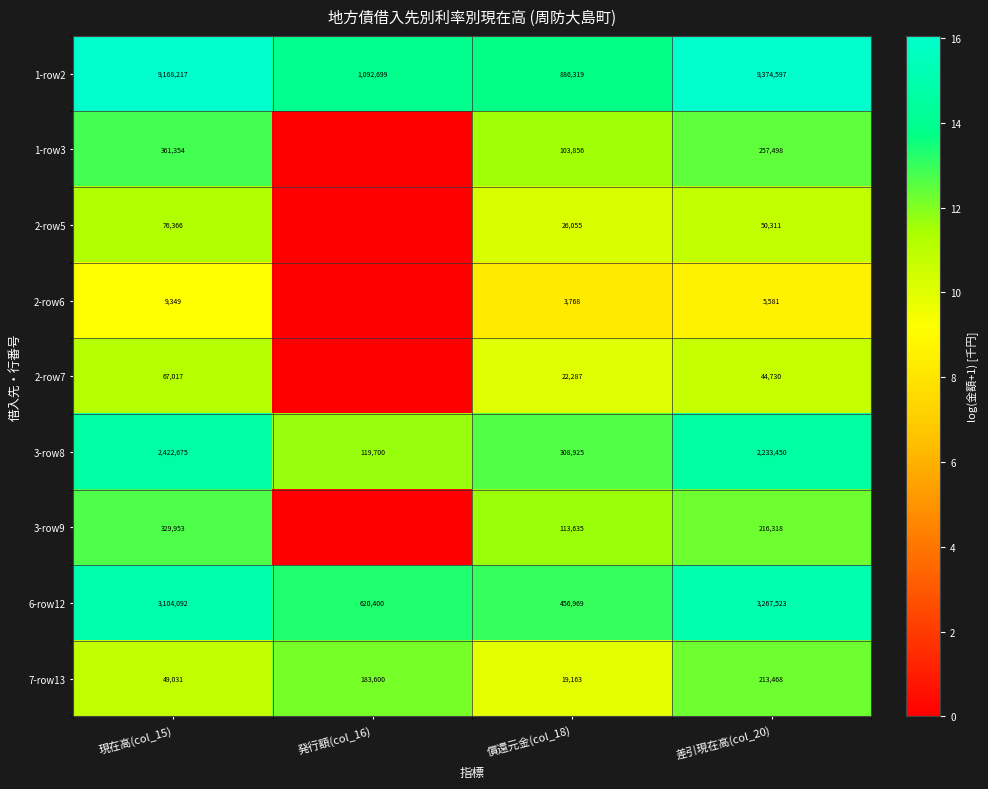

Between 償還元金(col_18) and 差引現在高(col_20), which series saw the biggest shift?

1-row2